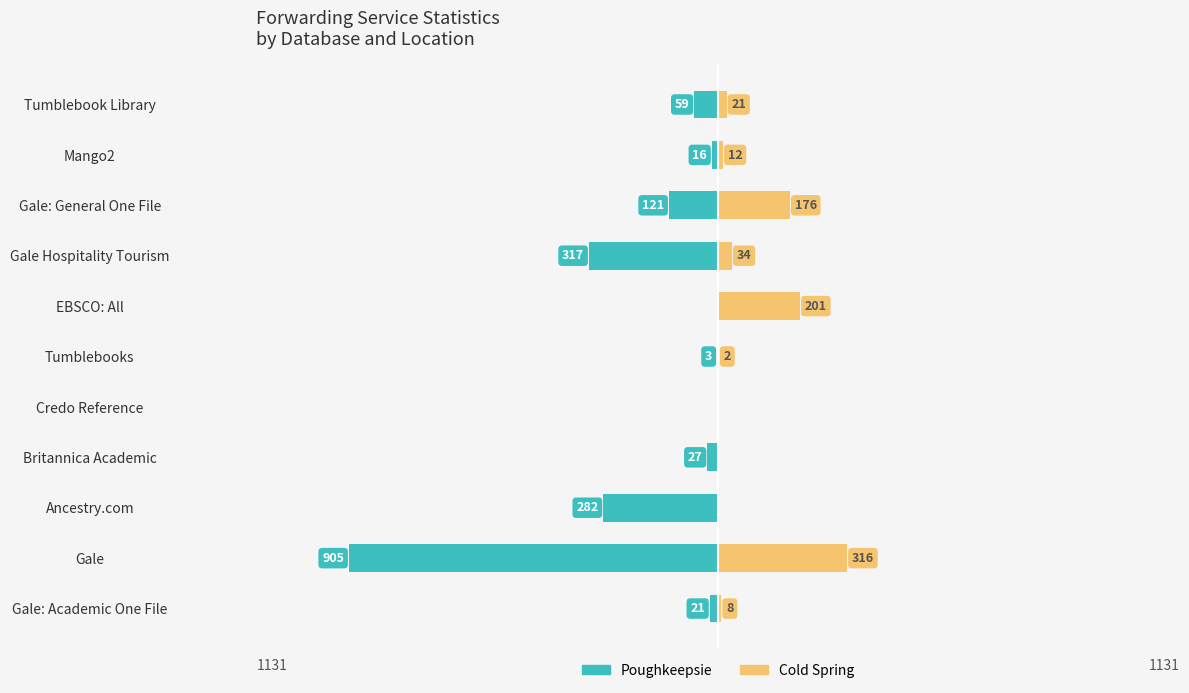

Between Gale Hospitality Tourism and Gale: General One File, which series saw the biggest shift?

Poughkeepsie